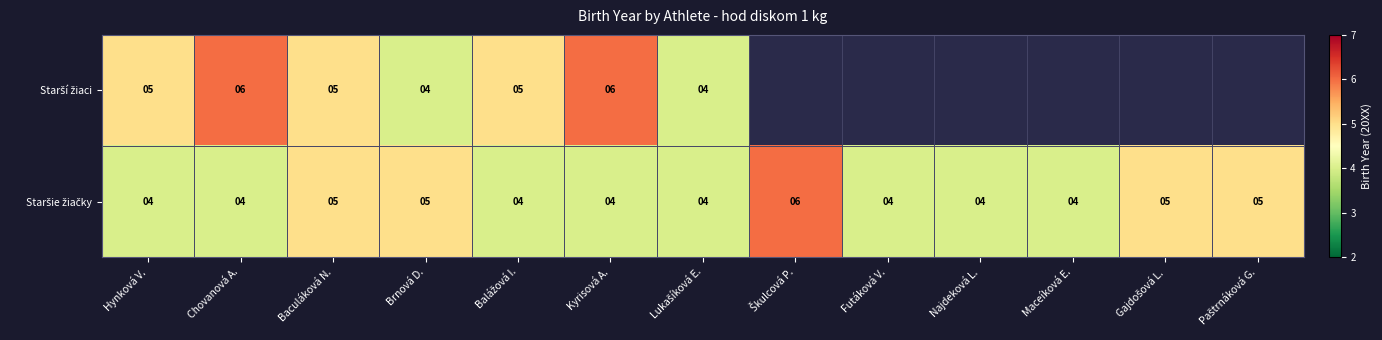

The Starší žiaci series shows 7.1 at Lukašíková E.. True or false?

False